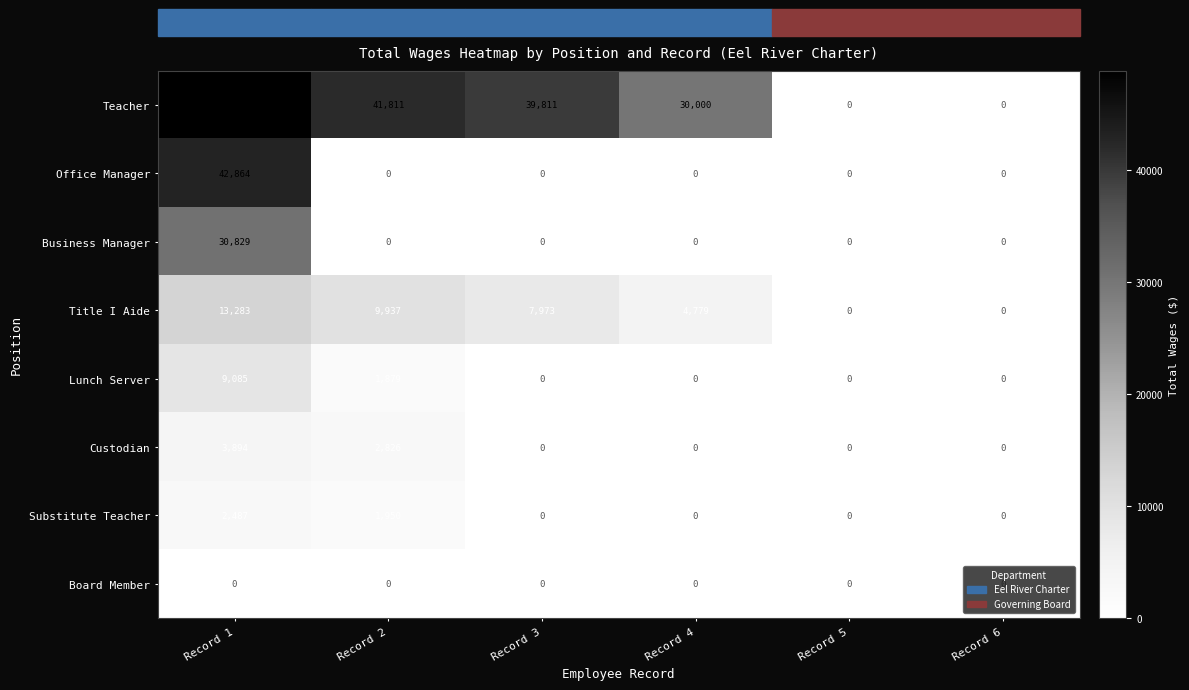

At how many categories does at least one series exceed 23792?

4